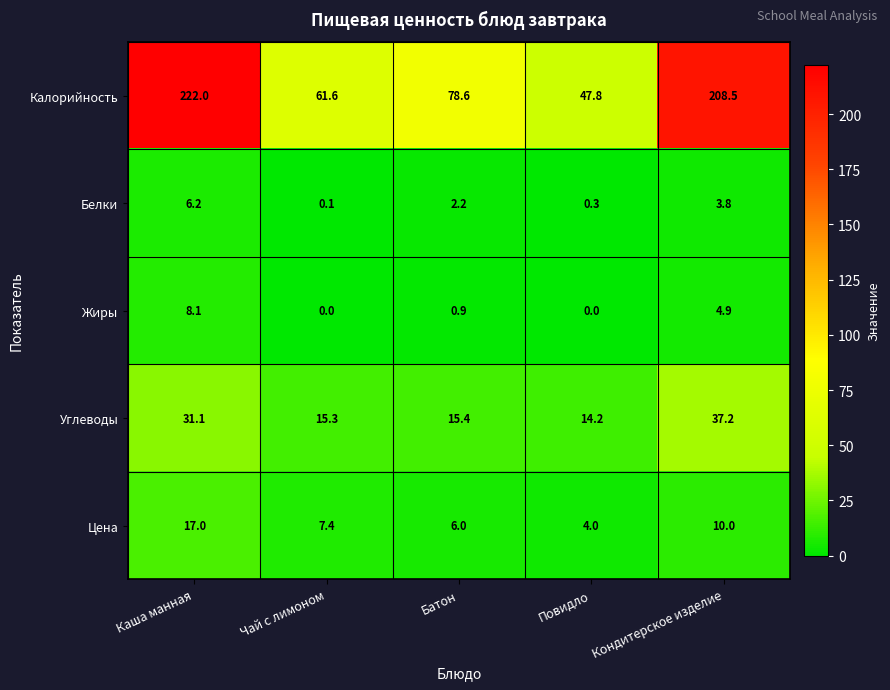

Reading right to left, list all the values displayed in this chart.

Калорийность: 208.5	47.8	78.6	61.6	222.0
Белки: 3.8	0.3	2.2	0.1	6.2
Жиры: 4.9	0.0	0.9	0.0	8.1
Углеводы: 37.2	14.2	15.4	15.3	31.1
Цена: 10.0	4.0	6.0	7.4	17.0